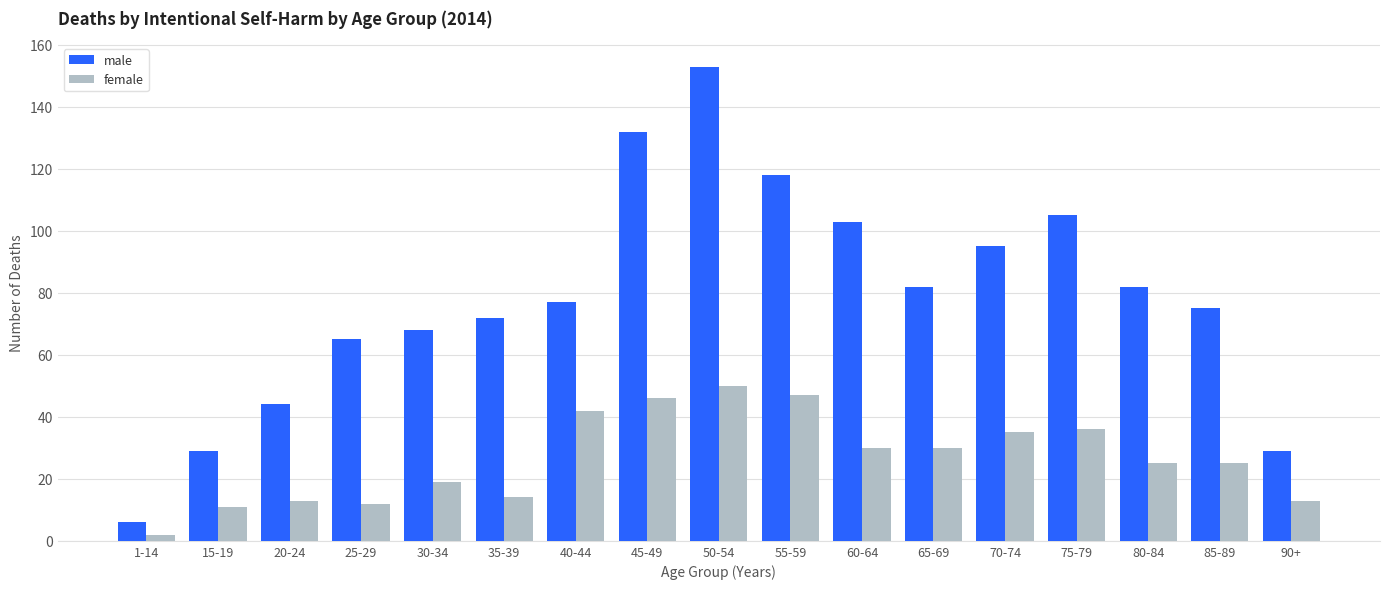

What is the total value across all series at 75-79?

141